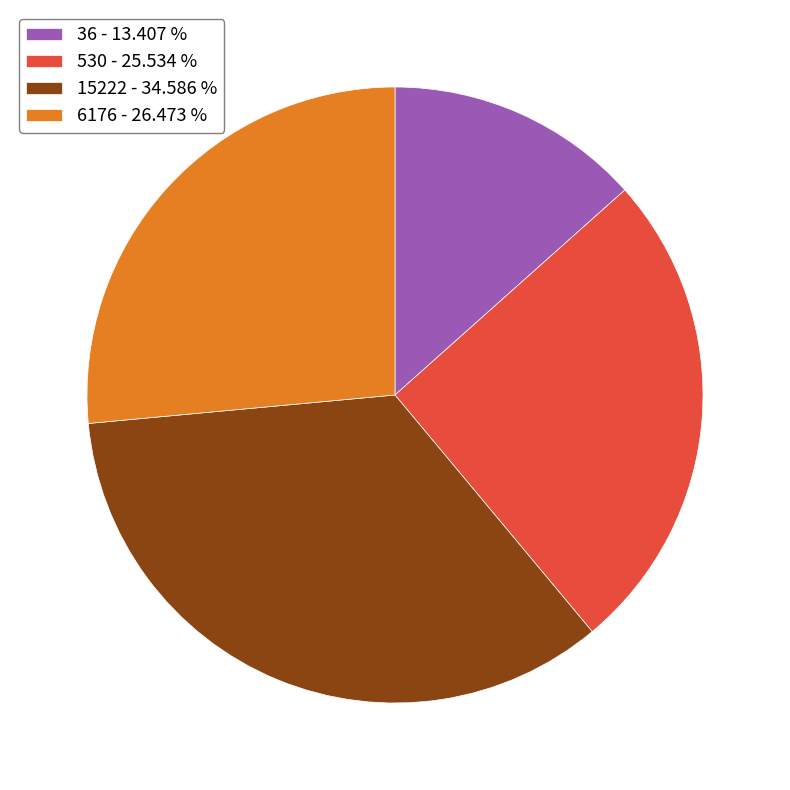

Rank the categories by value from highest to lowest.

15222, 6176, 530, 36